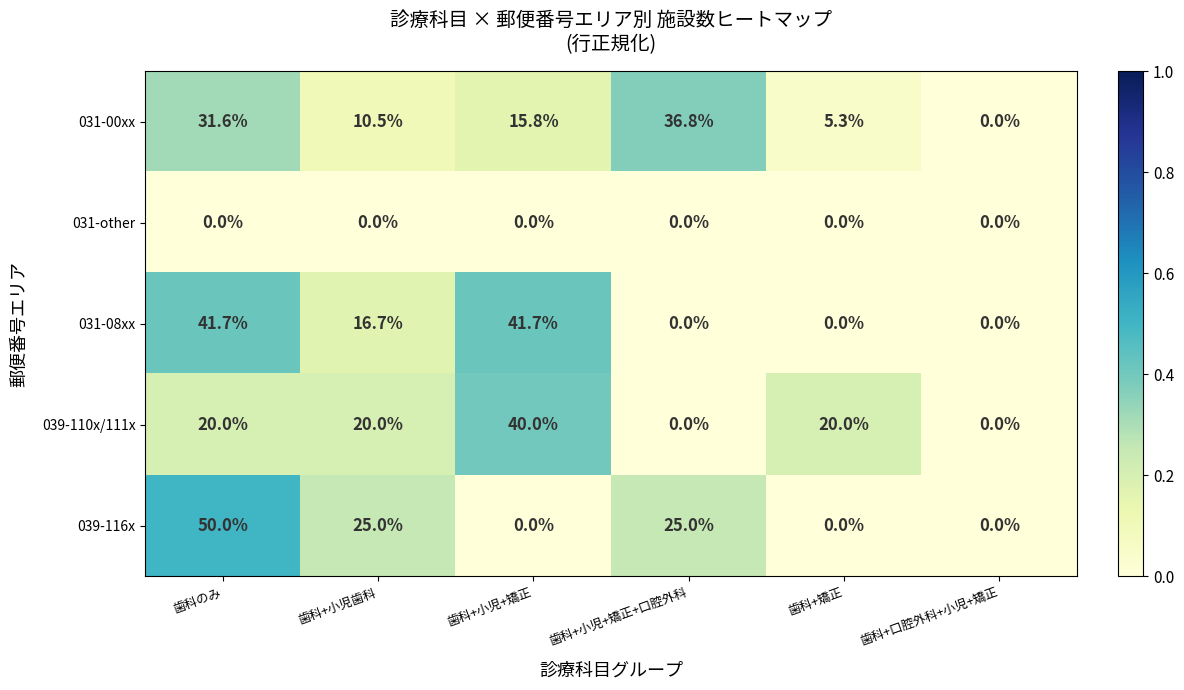

How many distinct data groups are displayed?

5